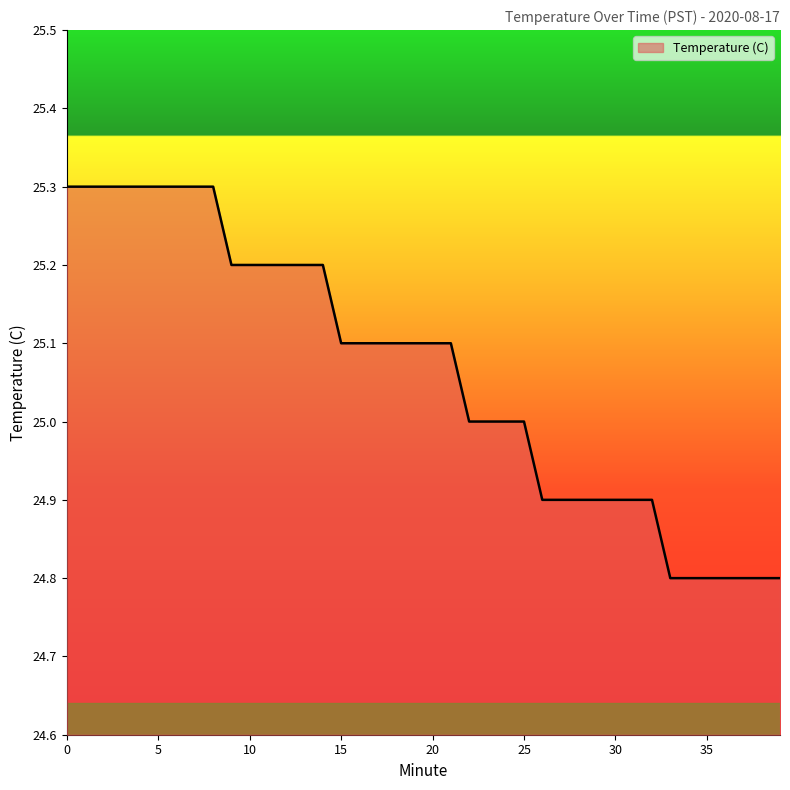

What is the maximum value shown in the chart?

25.3